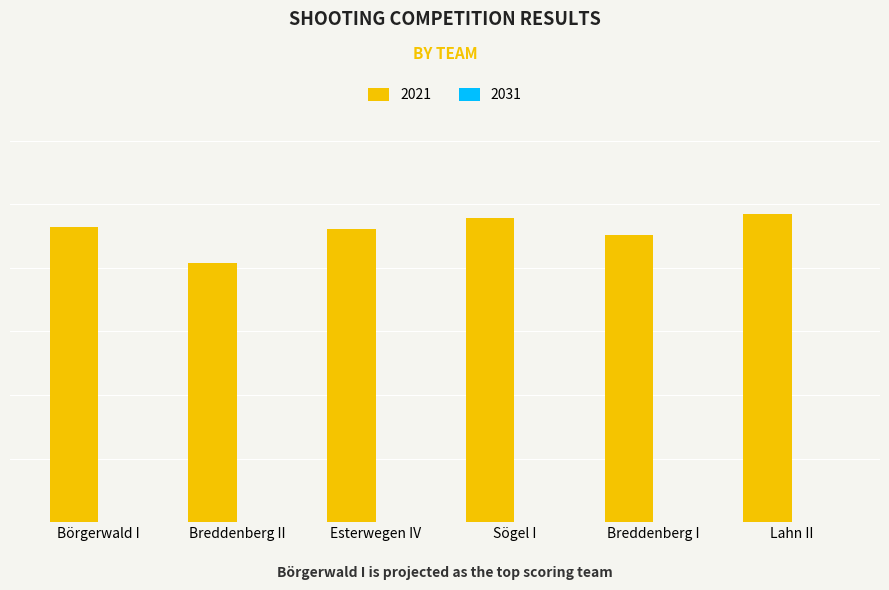

At which label does 2031 reach its peak?

Börgerwald I